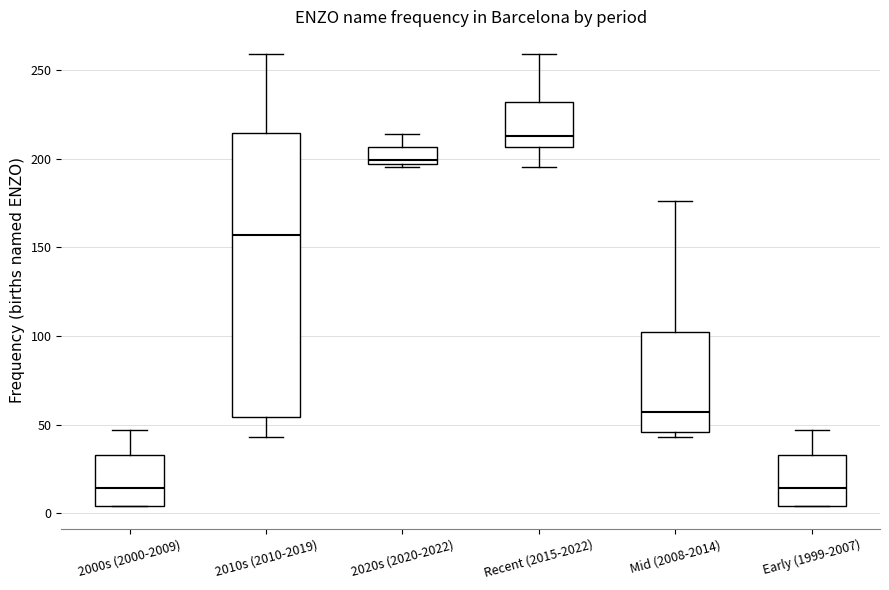

Reading left to right, transcribe this box plot: for each box, give where its median line is, the range the box spans, and where its two whiskers end, as read against the y-axis. The values are not printed on the chart, so give them approximately, as read against the axis.

2000s (2000-2009): median 15, box 5 to 35, whiskers 5 to 45
2010s (2010-2019): median 155, box 55 to 215, whiskers 45 to 260
2020s (2020-2022): median 200, box 195 to 205, whiskers 195 (just below the box's lower edge) to 215
Recent (2015-2022): median 215, box 205 to 230, whiskers 195 to 260
Mid (2008-2014): median 55, box 45 to 100, whiskers 45 (just below the box's lower edge) to 175
Early (1999-2007): median 15, box 5 to 35, whiskers 5 to 45